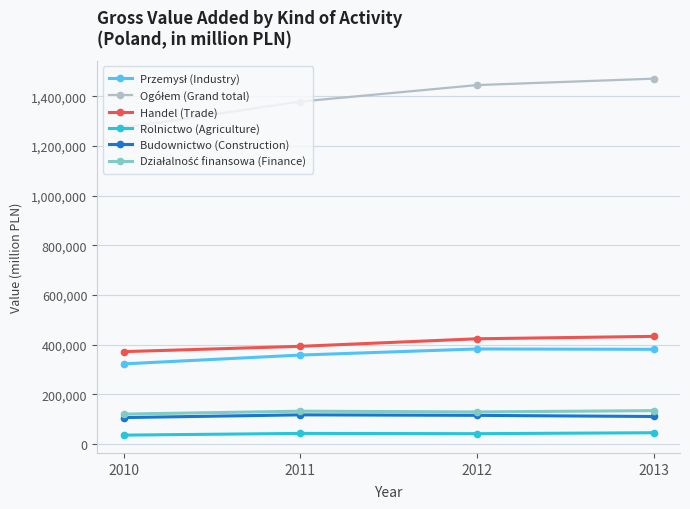

Count the number of categories in the chart.

4